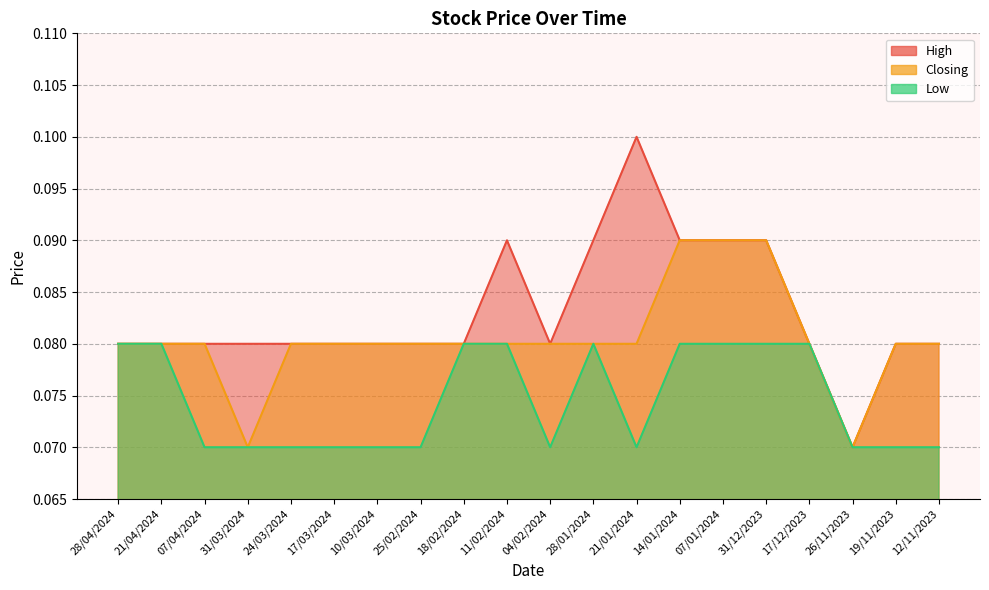

What is the lowest value of the Closing series?

0.1